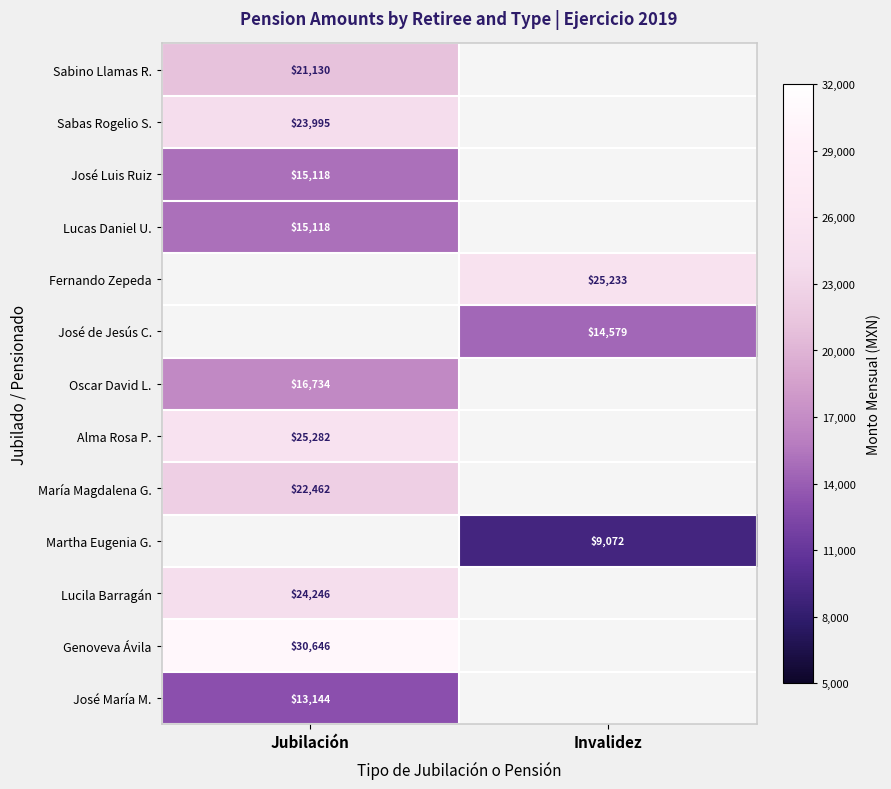

What is the difference between the highest and lowest values at Jubilación?

17501.9